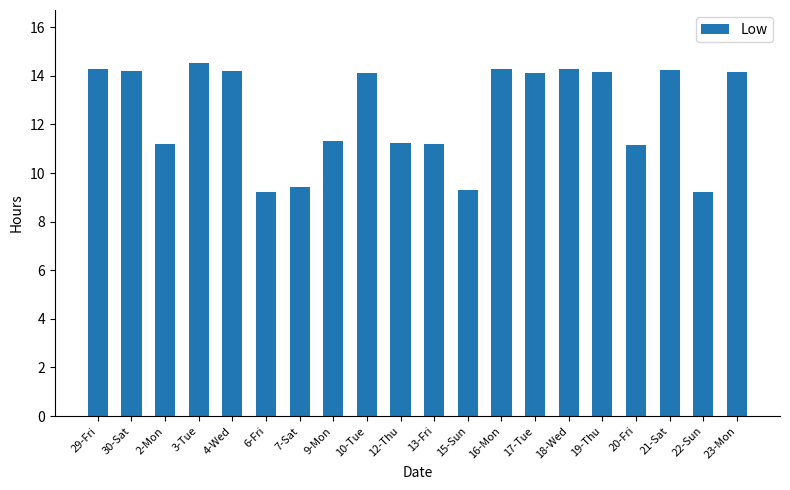

What position from the left is 22-Sun?

19